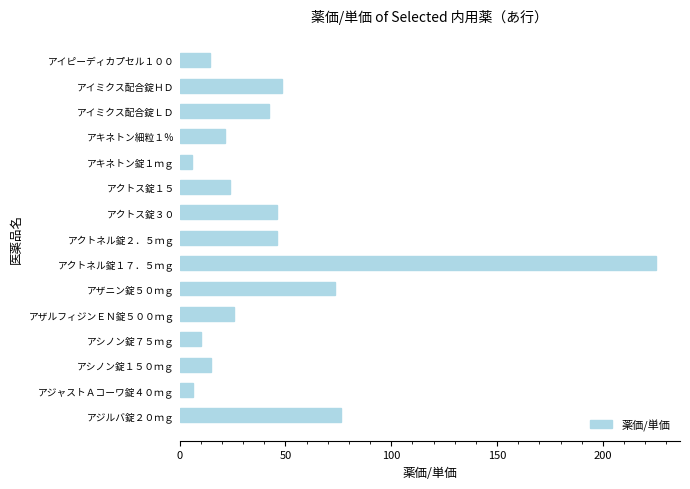

How many distinct data groups are displayed?

1